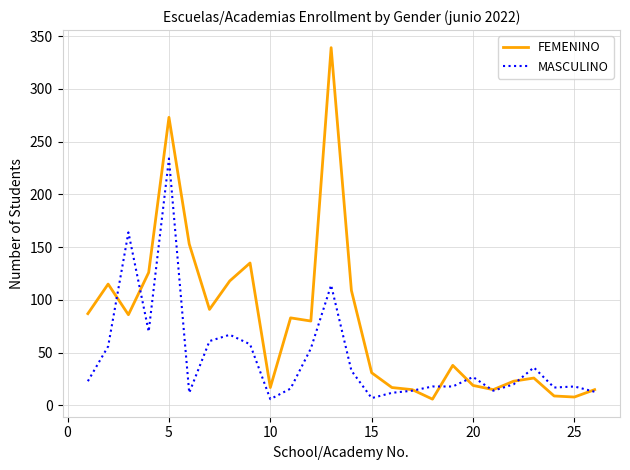

Which series has the largest total across all categories?

FEMENINO